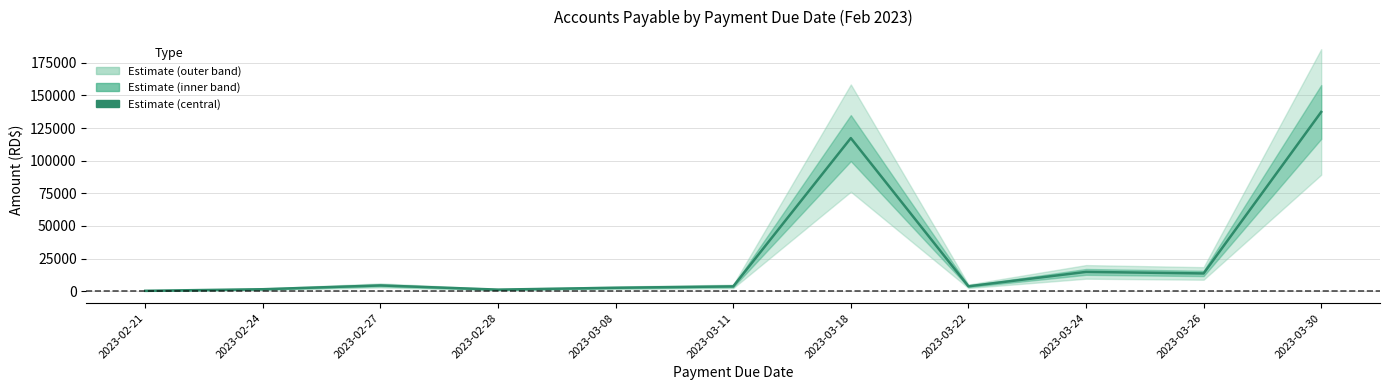

List the labels in order of value, smallest first.

2023-02-21, 2023-02-28, 2023-02-24, 2023-03-08, 2023-03-11, 2023-03-22, 2023-02-27, 2023-03-26, 2023-03-24, 2023-03-18, 2023-03-30